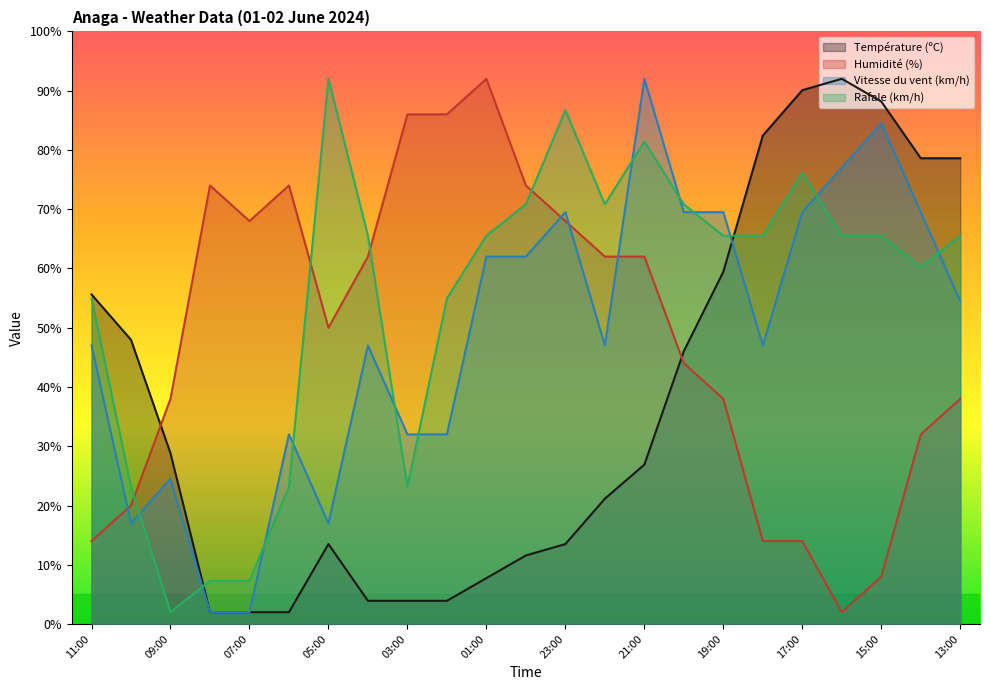

At which label does Vitesse du vent (km/h) reach its minimum?

08:00